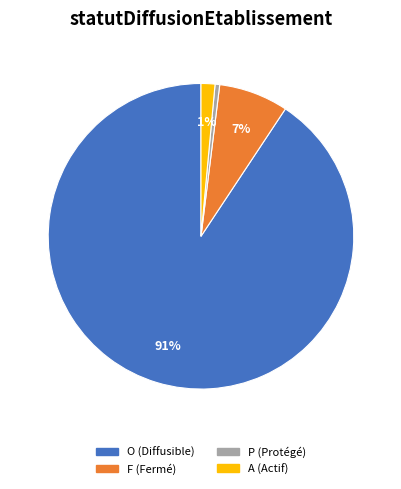

The O slice represents 91% of the pie. True or false?

True